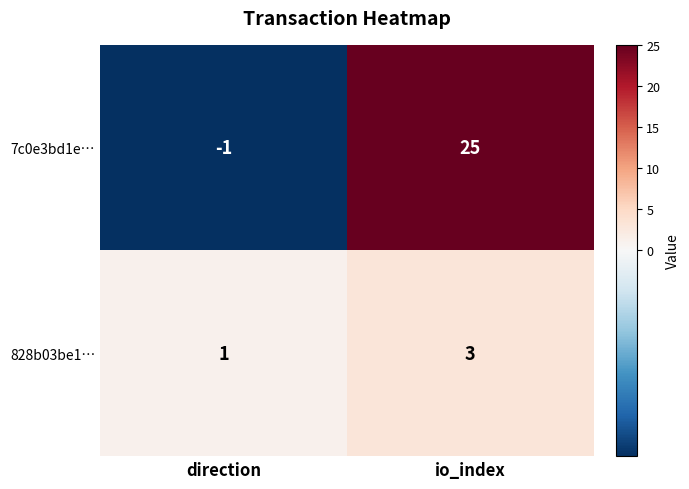

At direction, list the series in order from smallest to largest.

7c0e3bd1e…, 828b03be1…